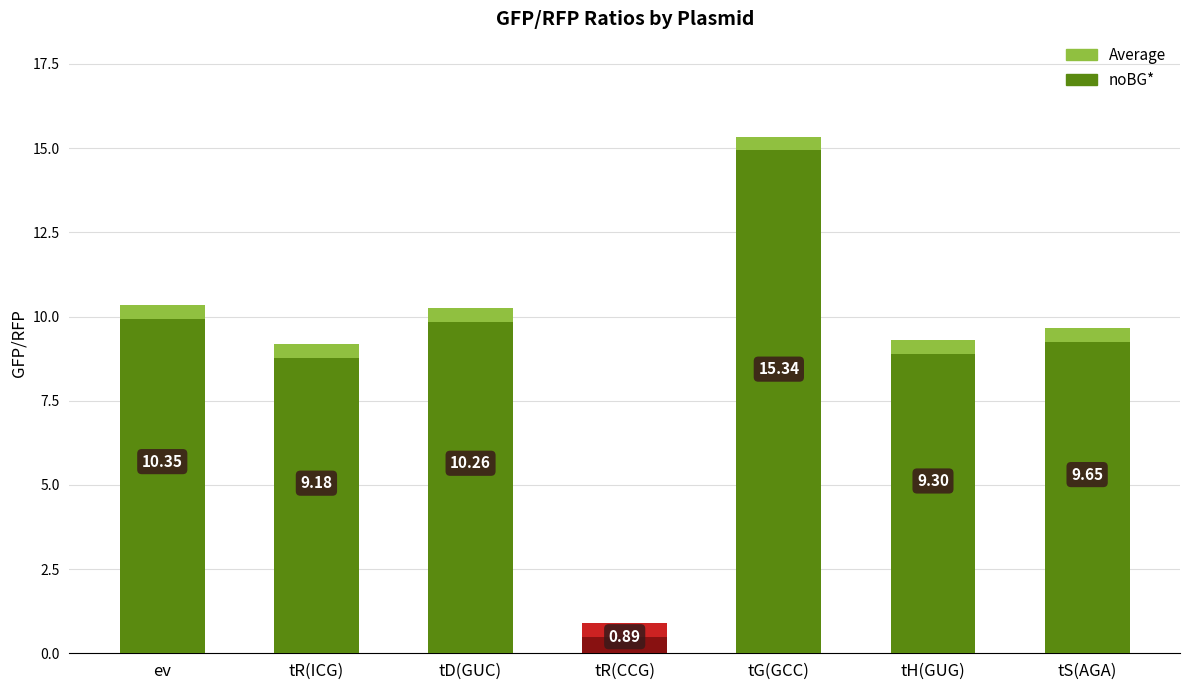

How many categories are shown in the chart?

7